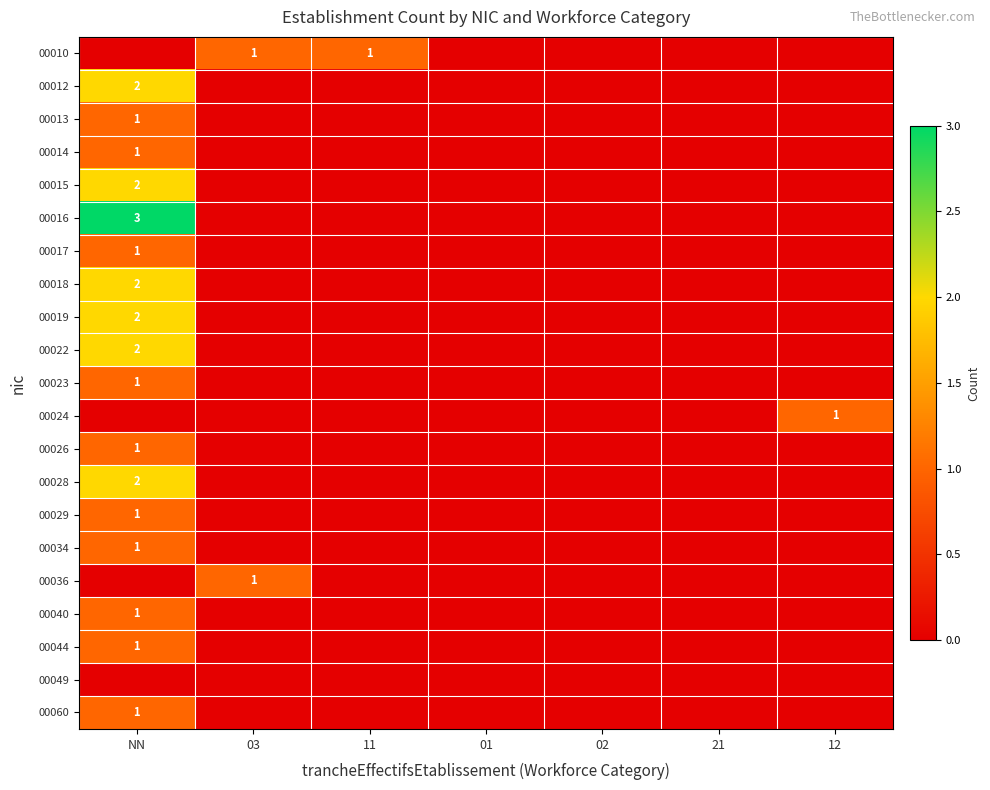

Is it true that 00060 equals 1 at NN?

True